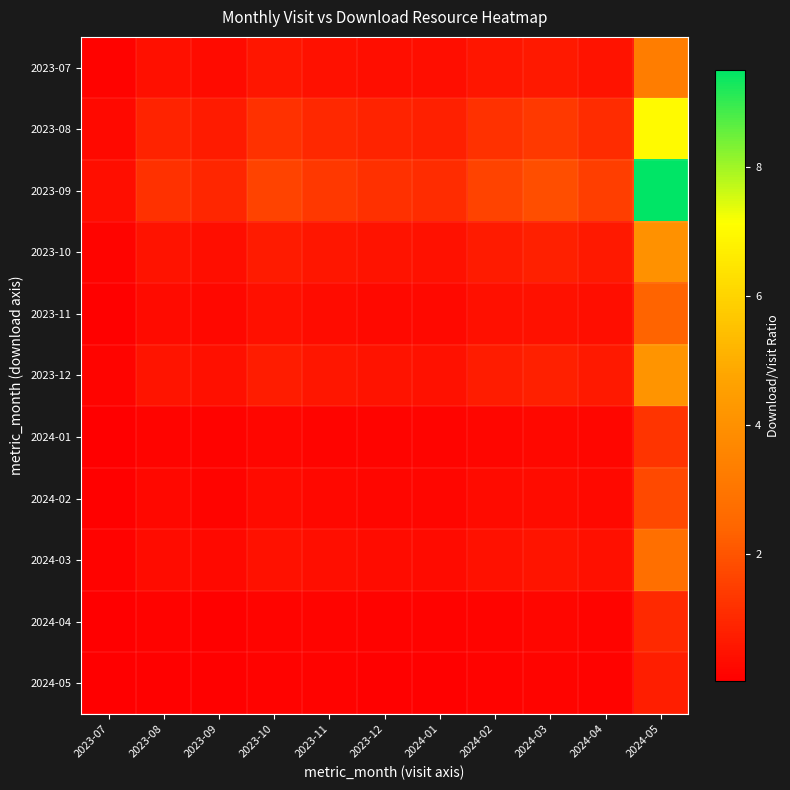

Which series has the widest spread of values?

2023-09